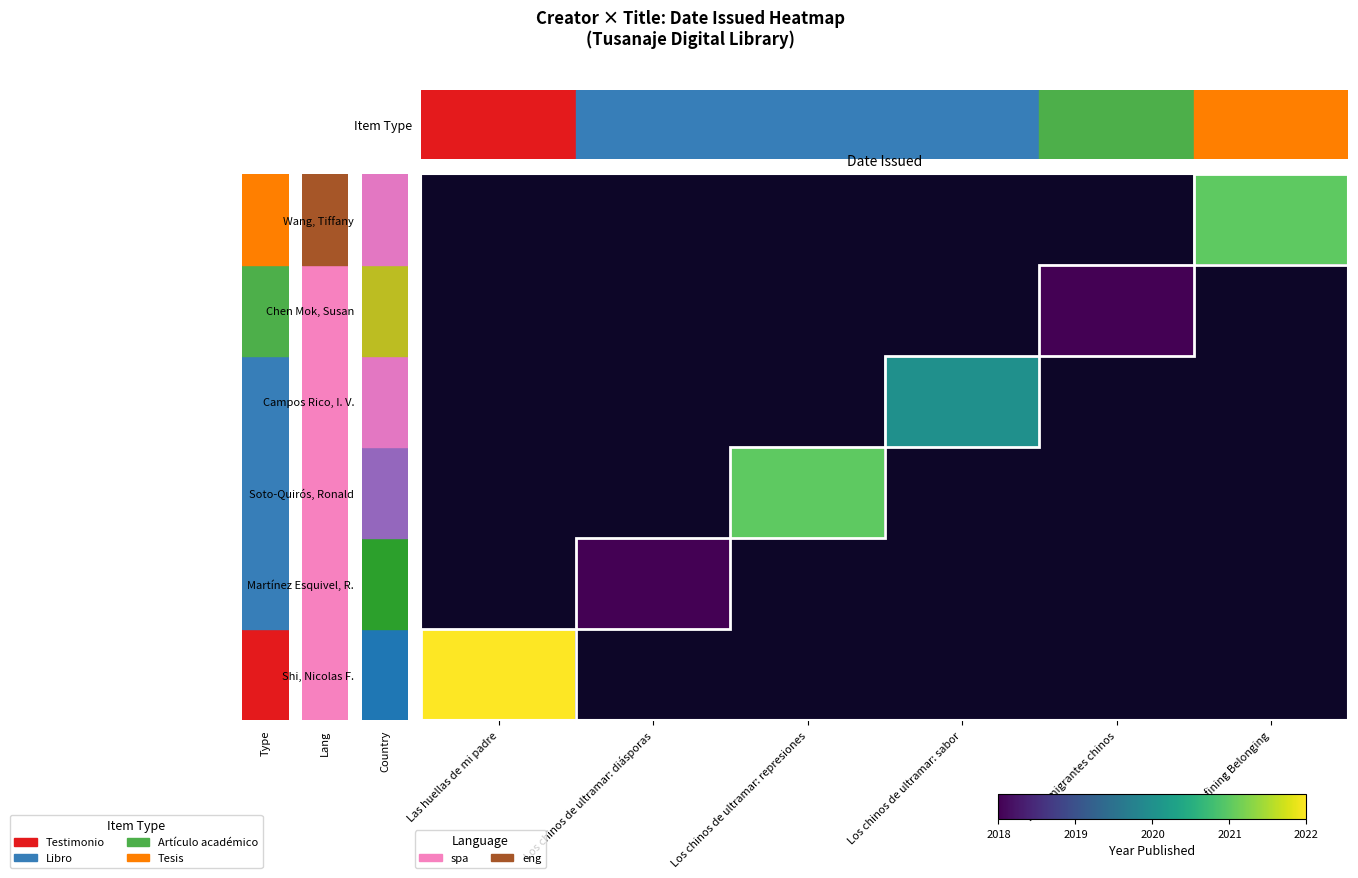

Count the number of categories in the chart.

6